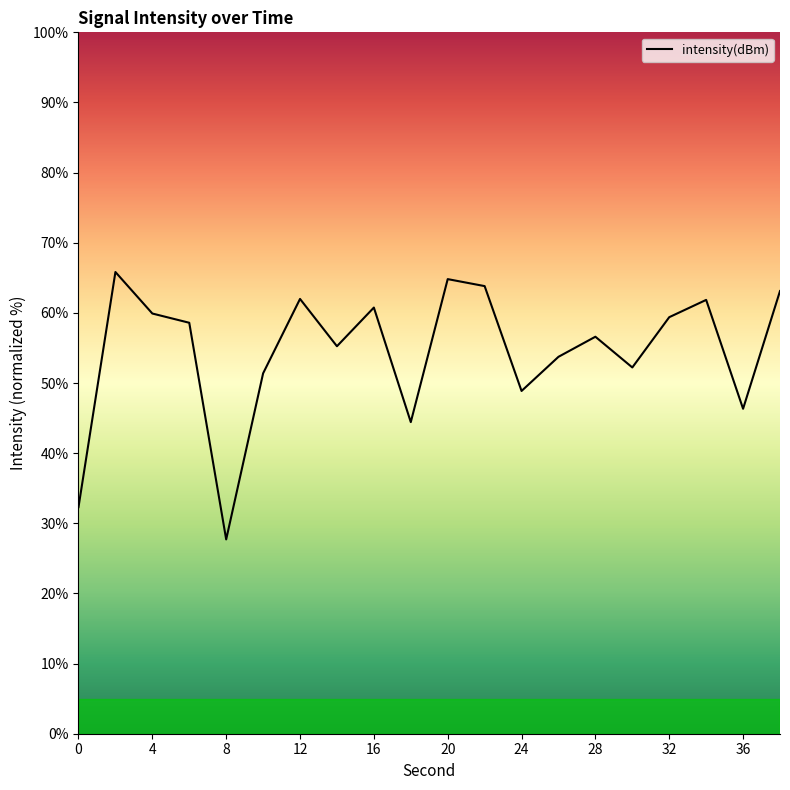

What is the minimum value shown in the chart?

27.7